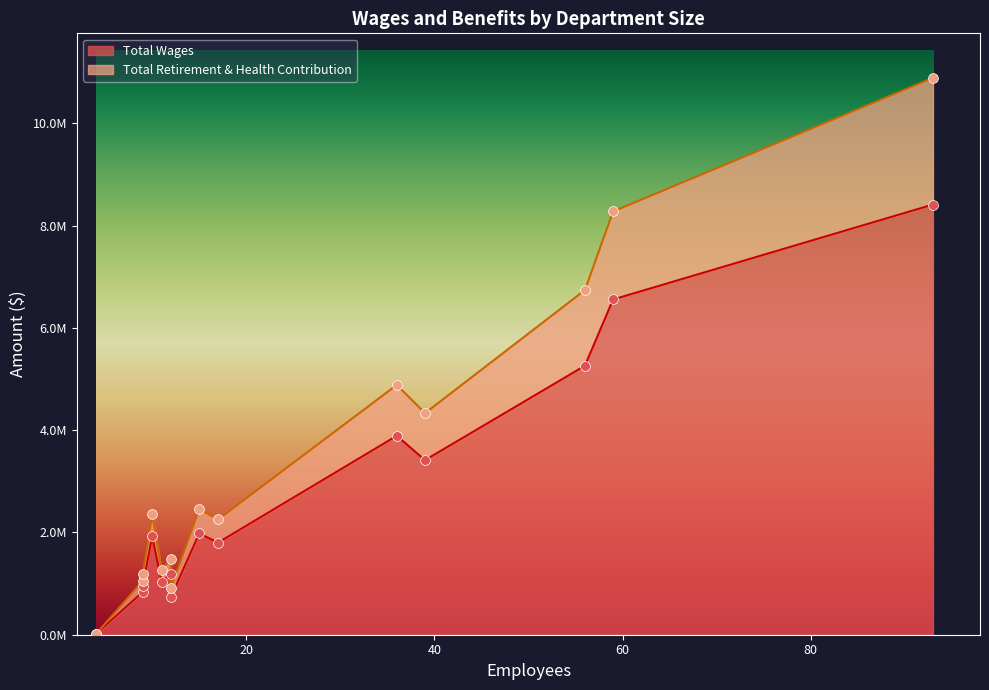

What is the total value across all series at 10?

2355018